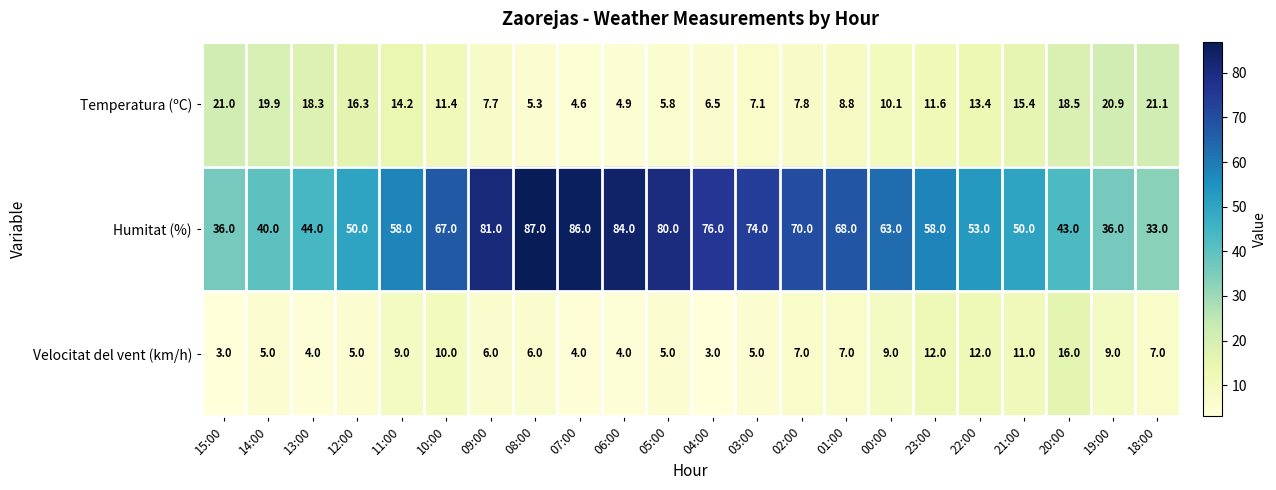

Which series has the largest total across all categories?

Humitat (%)